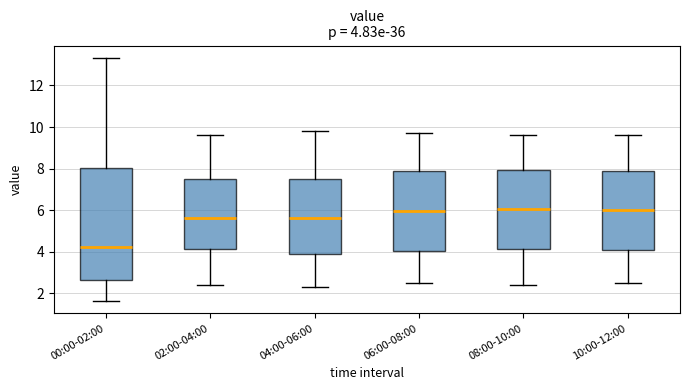

Comparing the boxes themselves (not the whiskers), which one is the tallest?

00:00-02:00